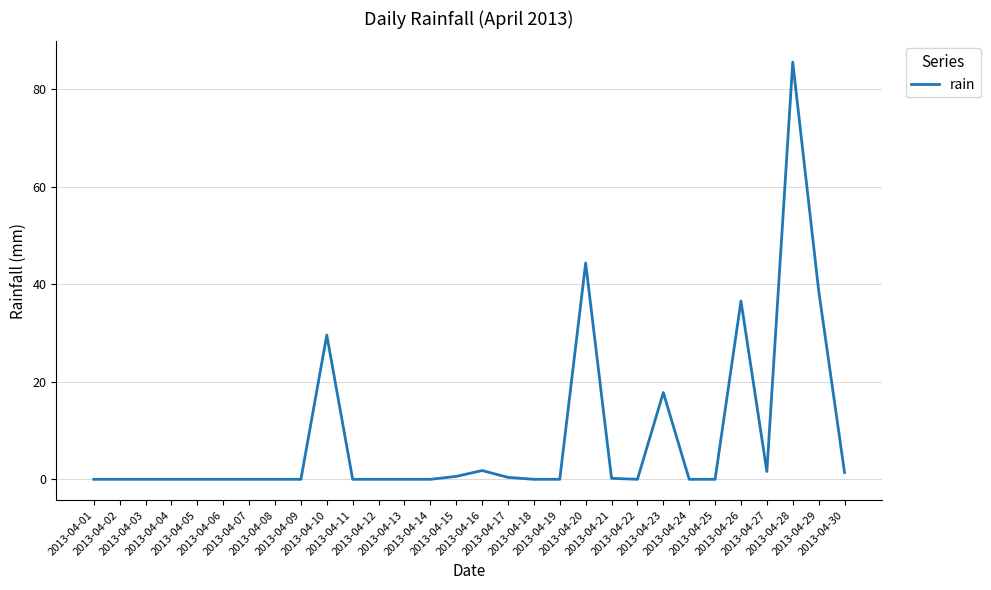

What is the difference between the maximum and minimum values?

85.6